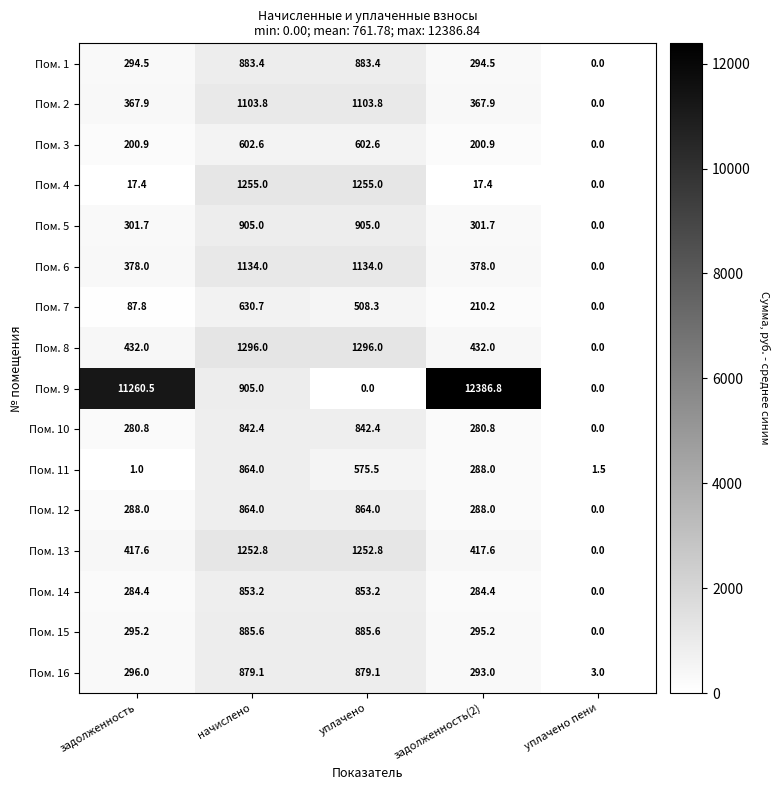

The value of Пом. 4 at задолженность is 8.7. True or false?

False